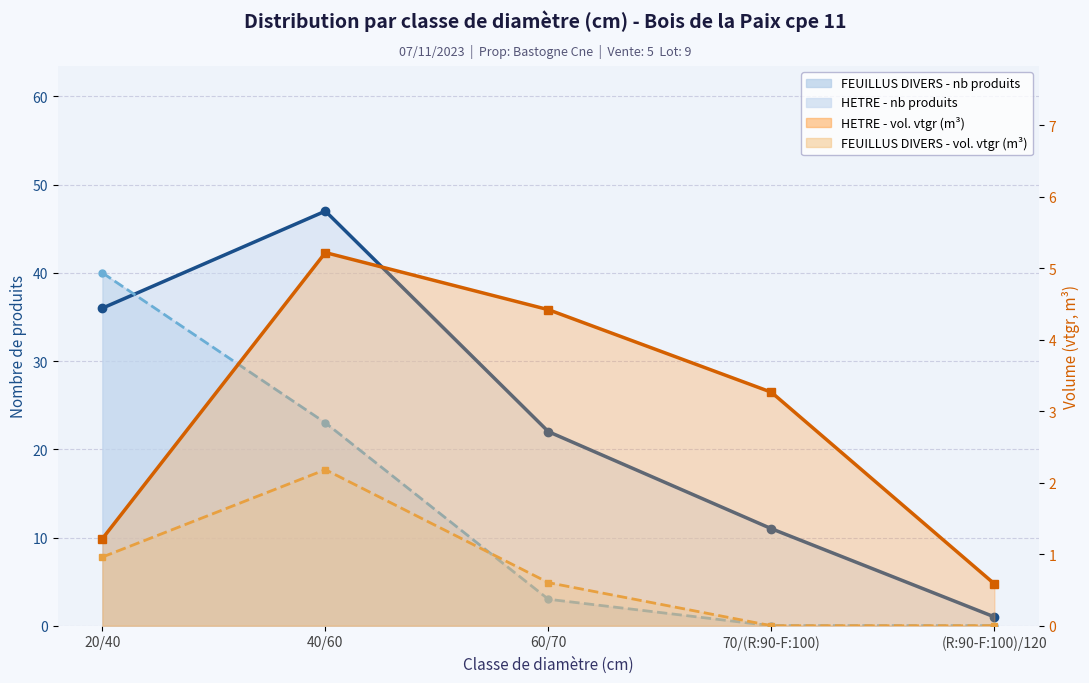

True or false: HETRE - produit_vtgr and FEUILLUS DIVERS - produit_vtgr cross at least once.

False